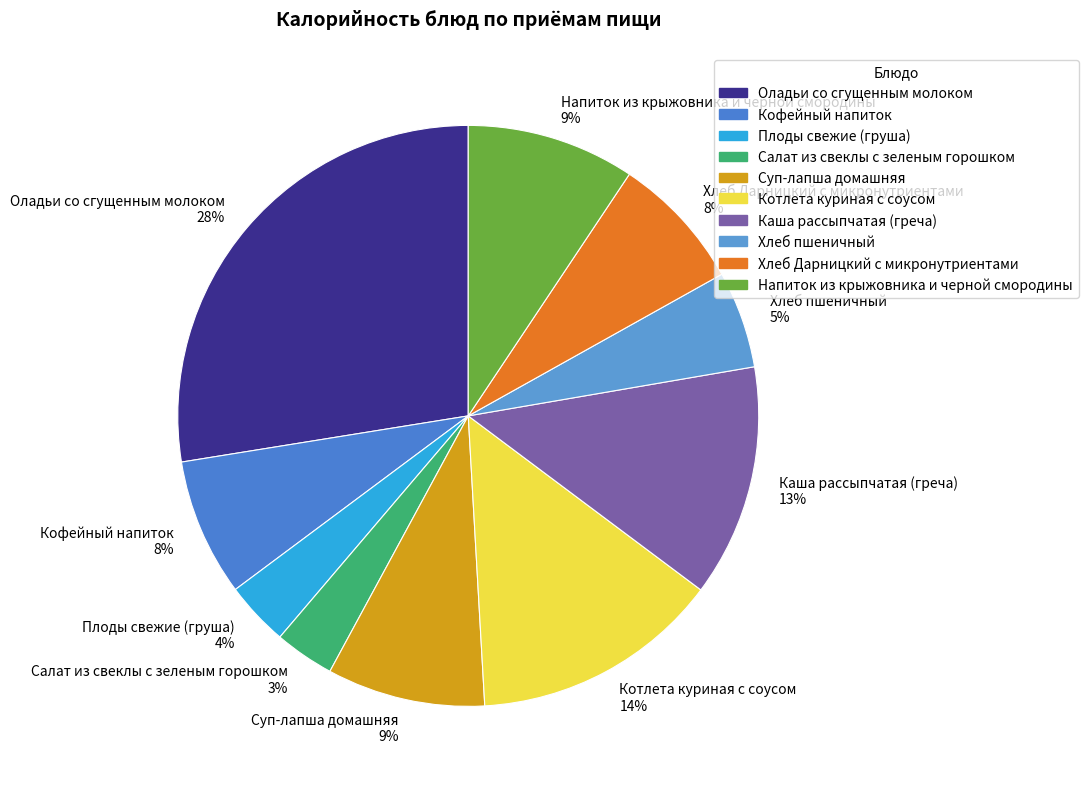

Combined, do Напиток из крыжовника и черной смородины 9% and Суп-лапша домашняя 9% account for over 50%?

No